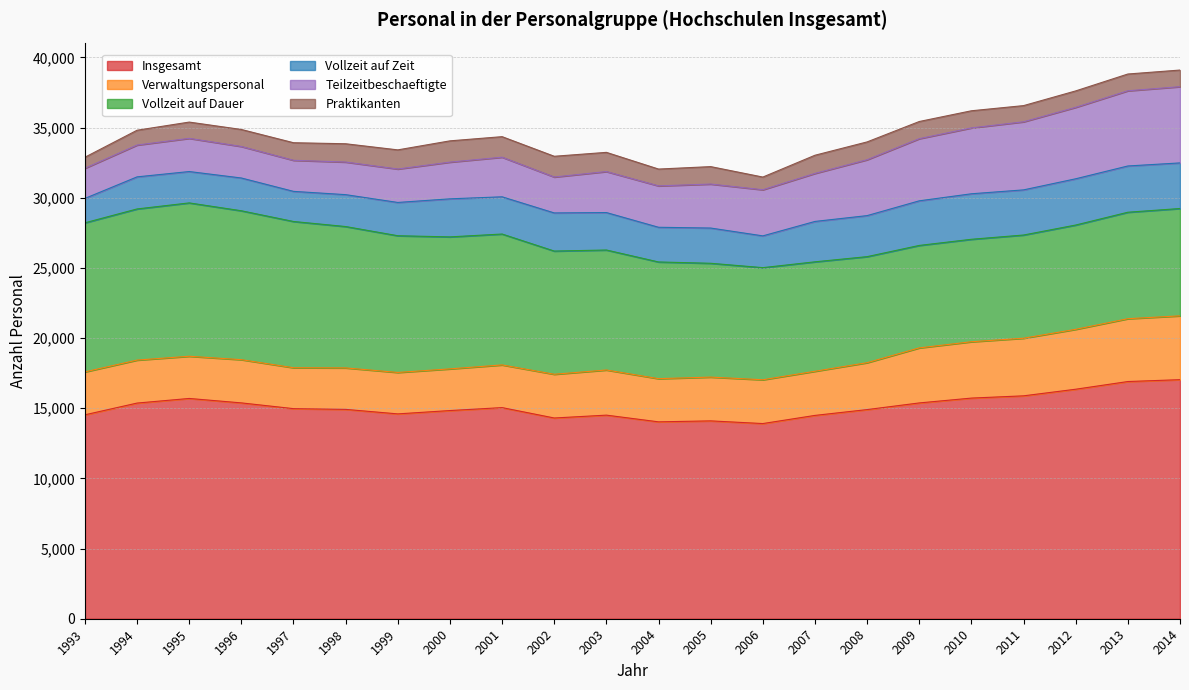

What is the greatest value displayed?

17038